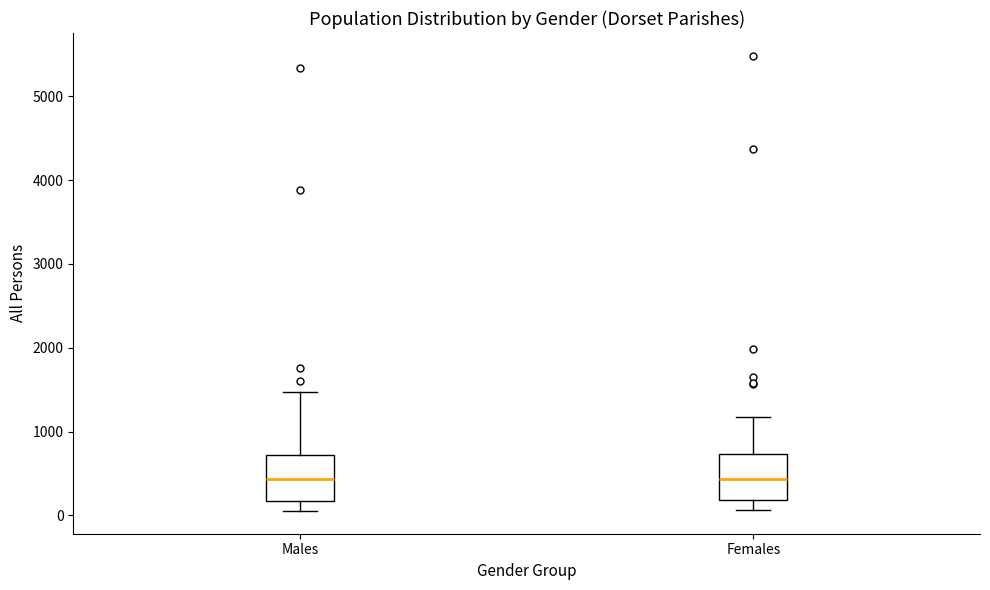

Reading left to right, read every box against the y-axis: the position of its median line, the range the box covers, and the ends of its whiskers. The values are not printed on the chart, so give them approximately, as read against the axis.

Males: median 400, box 200 to 700, whiskers 100 to 1500
Females: median 400, box 200 to 700, whiskers 100 to 1200